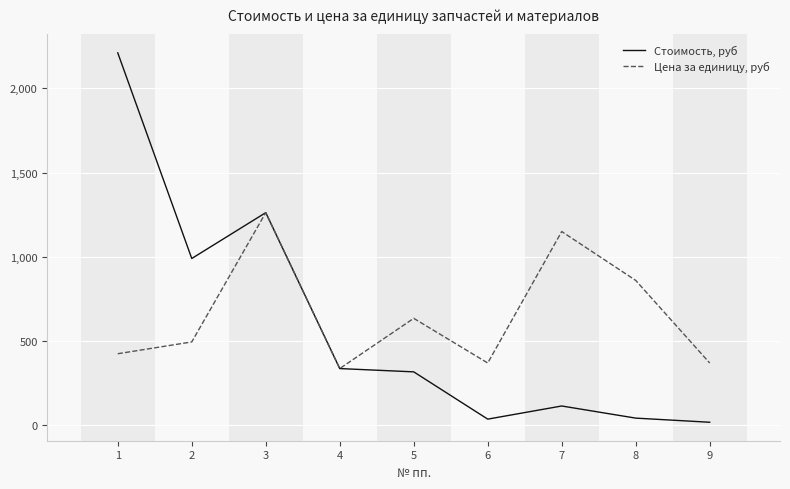

Which category has the highest value in the Стоимость, руб series?

1